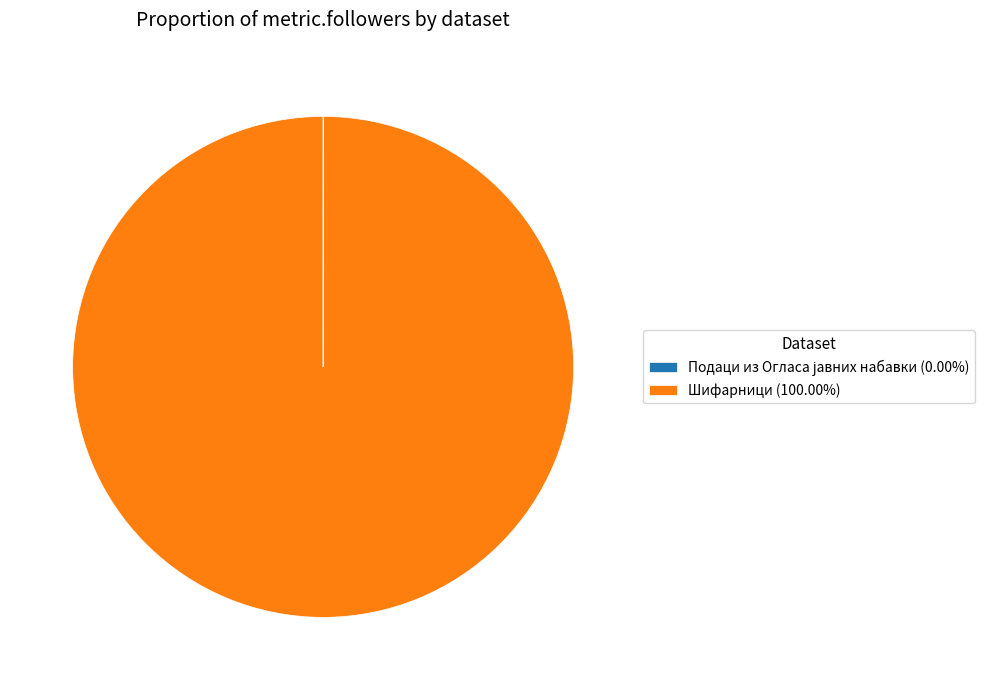

Does Шифарници (100.00%) represent more than half of the total?

Yes